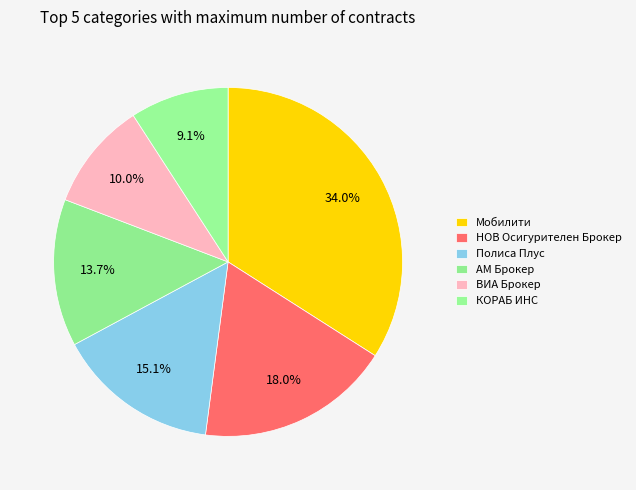

Rank the categories by value from lowest to highest.

КОРАБ ИНС, ВИА Брокер, АМ Брокер, Полиса Плус, НОВ Осигурителен Брокер, Мобилити